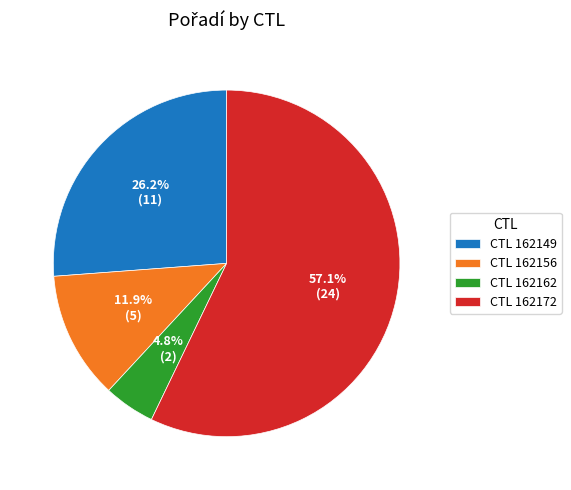

Which has a higher value, CTL 162162 or CTL 162156?

CTL 162156